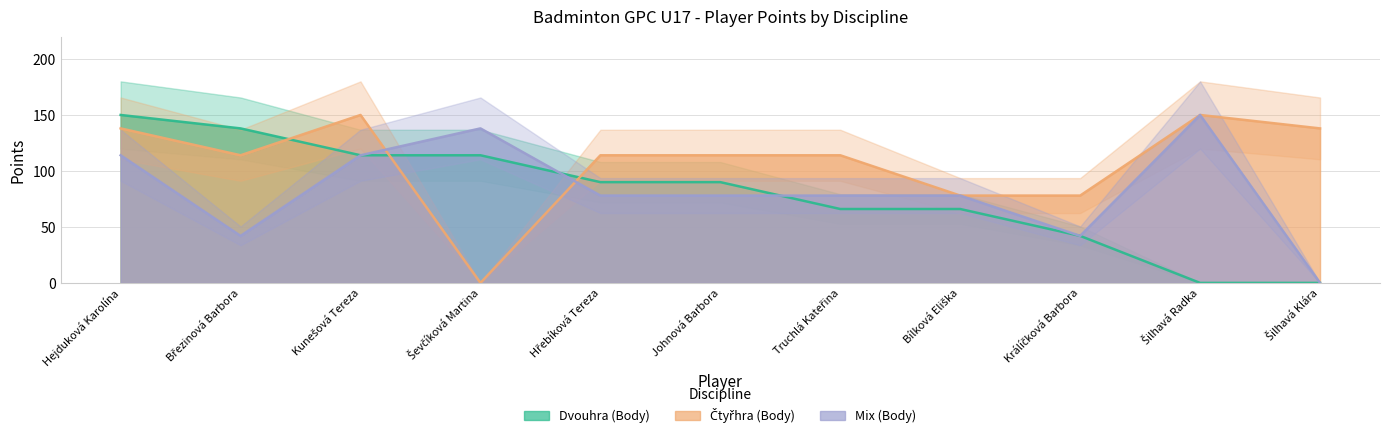

Which series ends up on top after the final intersection of Mix (Body) and Čtyřhra (Body)?

Čtyřhra (Body)